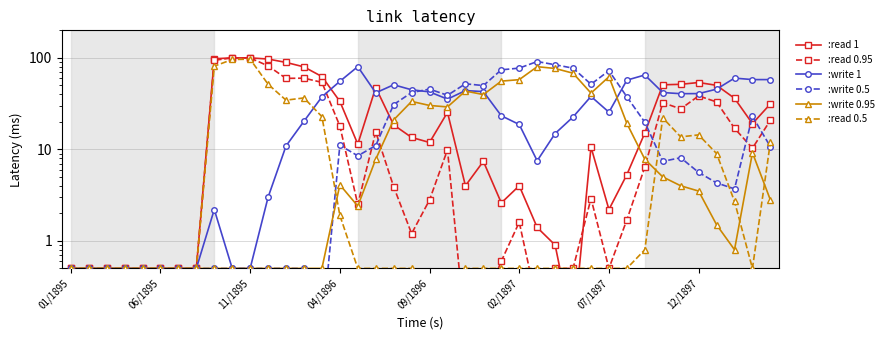

How many times do :write 0.5 and :read 0.95 cross each other?

6